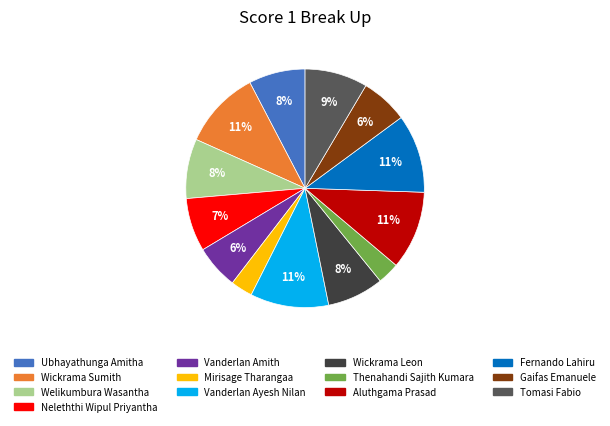

True or false: Mirisage Tharangaa accounts for 3% of the total.

True